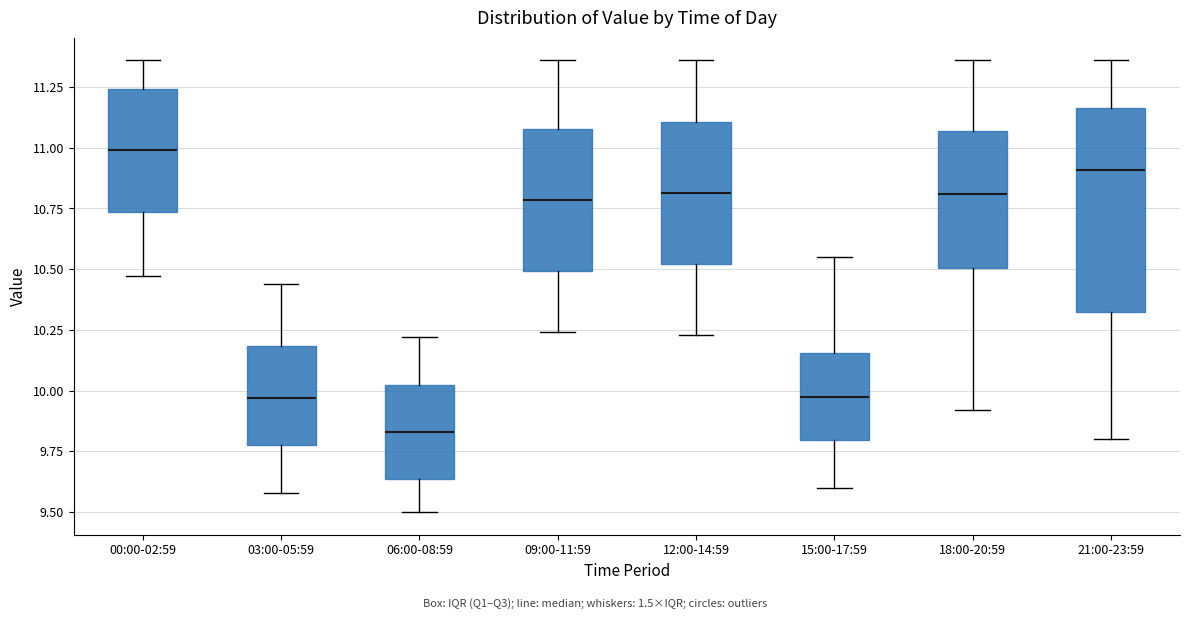

Which box's median line is the highest?

00:00-02:59